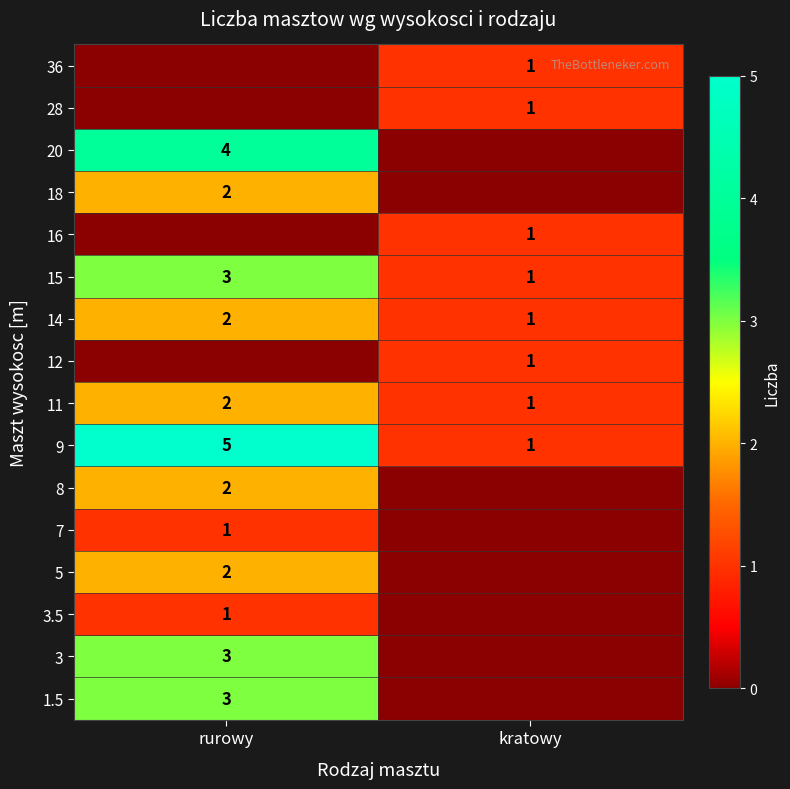

Which label corresponds to the largest value in the chart?

rurowy